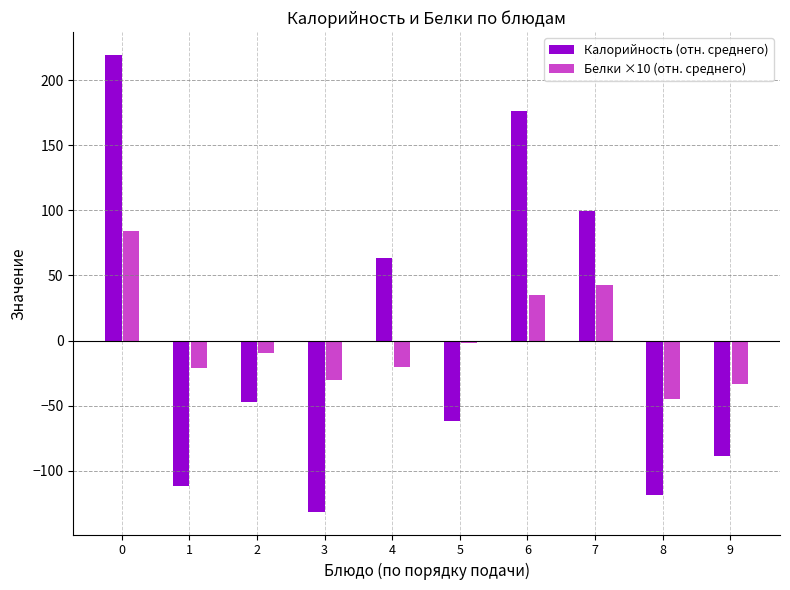

What is the sum of the Белки ×10 (отн. среднего) values at 6 and 4?

15.1